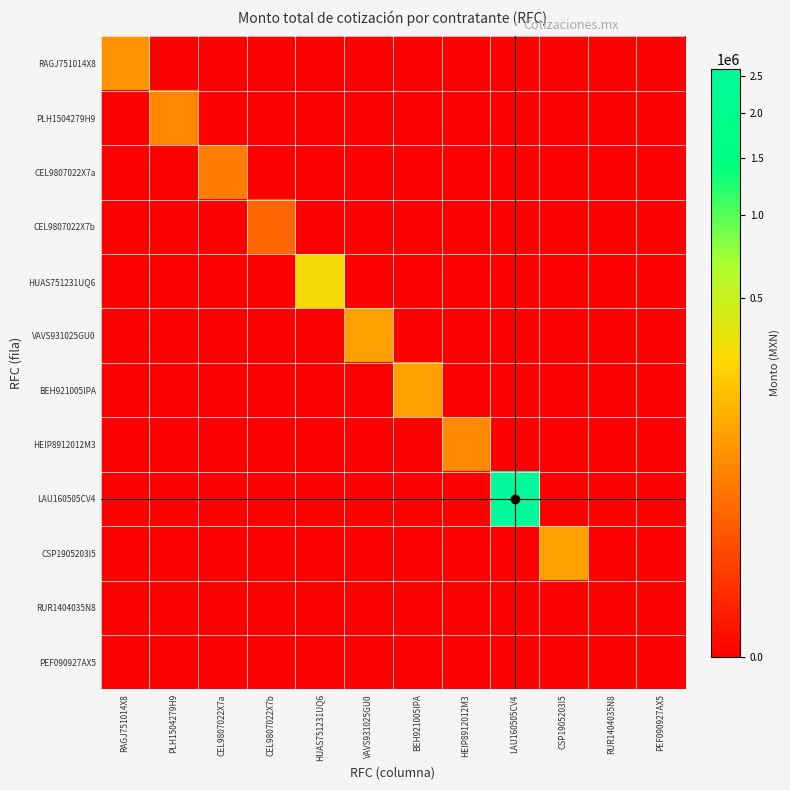

Between PLH1504279H9 and HEIP8912012M3, which series saw the biggest shift?

HEIP8912012M3